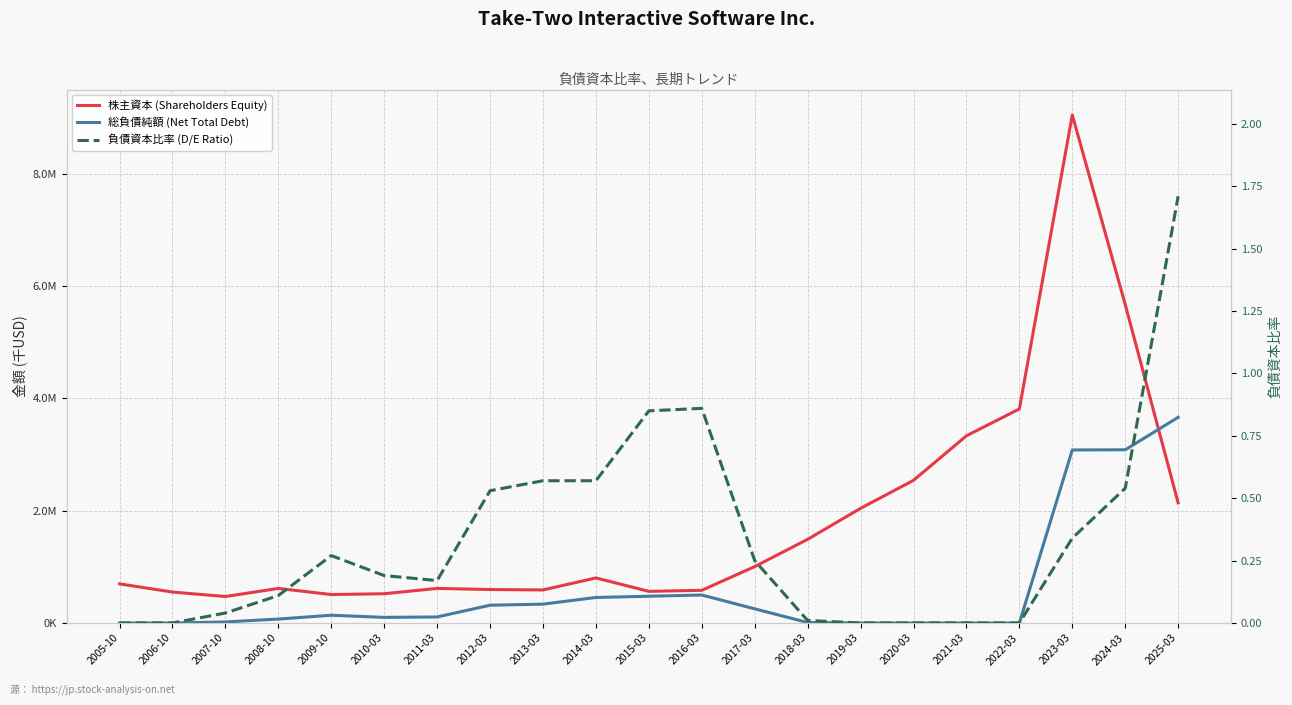

Is the value of 株主資本 (Shareholders Equity) at 2005-10 greater than the value of 負債資本比率 (D/E Ratio) at 2019-03?

Yes